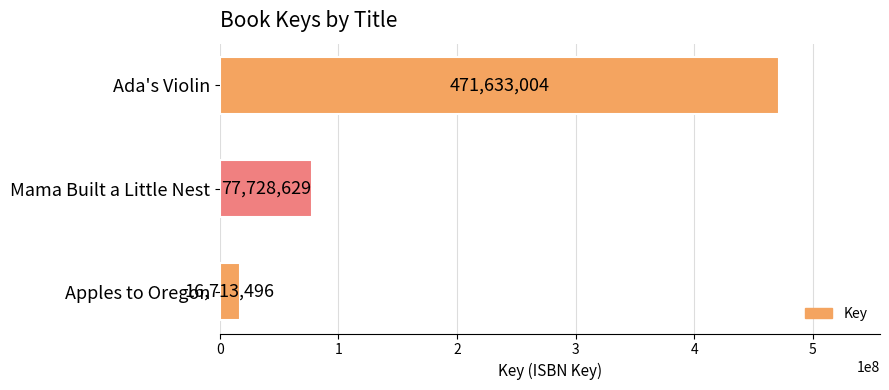

How many data points are less than 77728629?

1